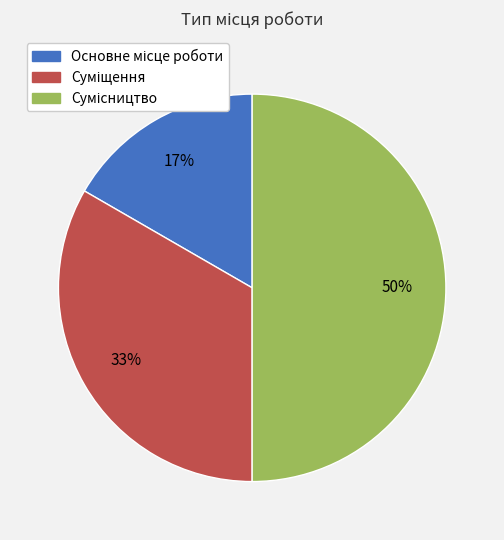

Is it true that Основне місце роботи is 10% of the pie?

False